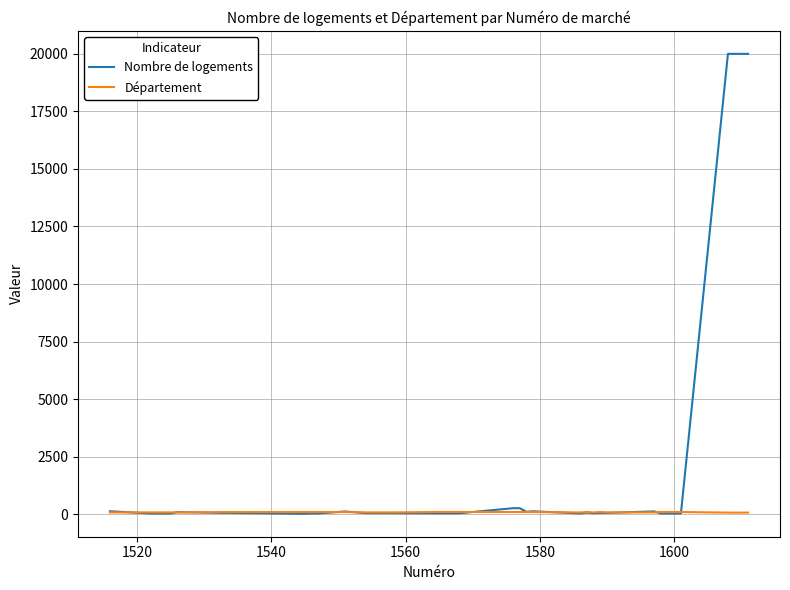

What is the maximum value for Nombre de logements?

20000